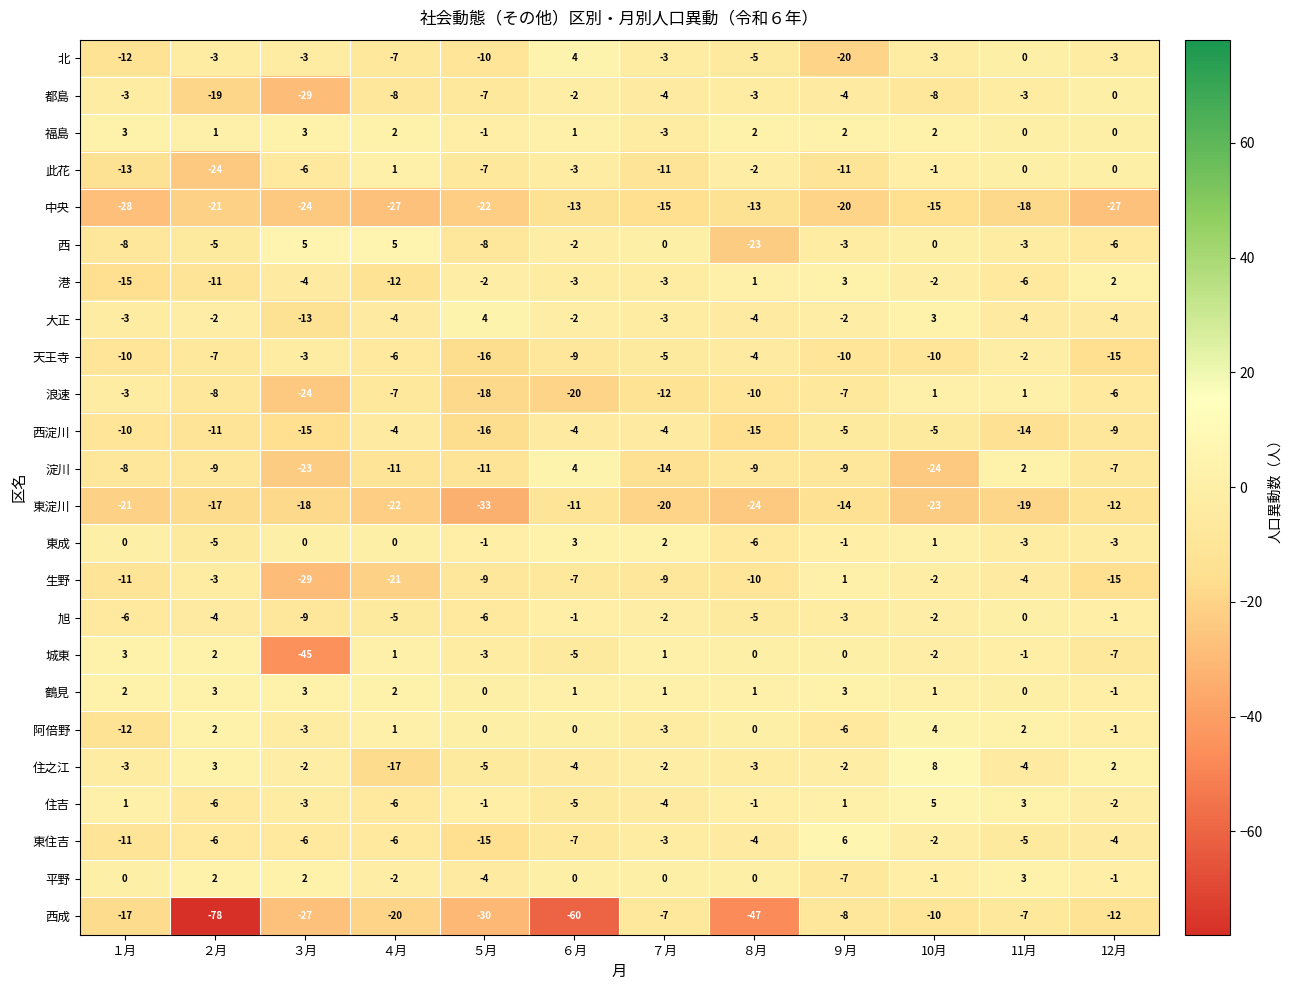

What is the total value across all series at 12月?

-132